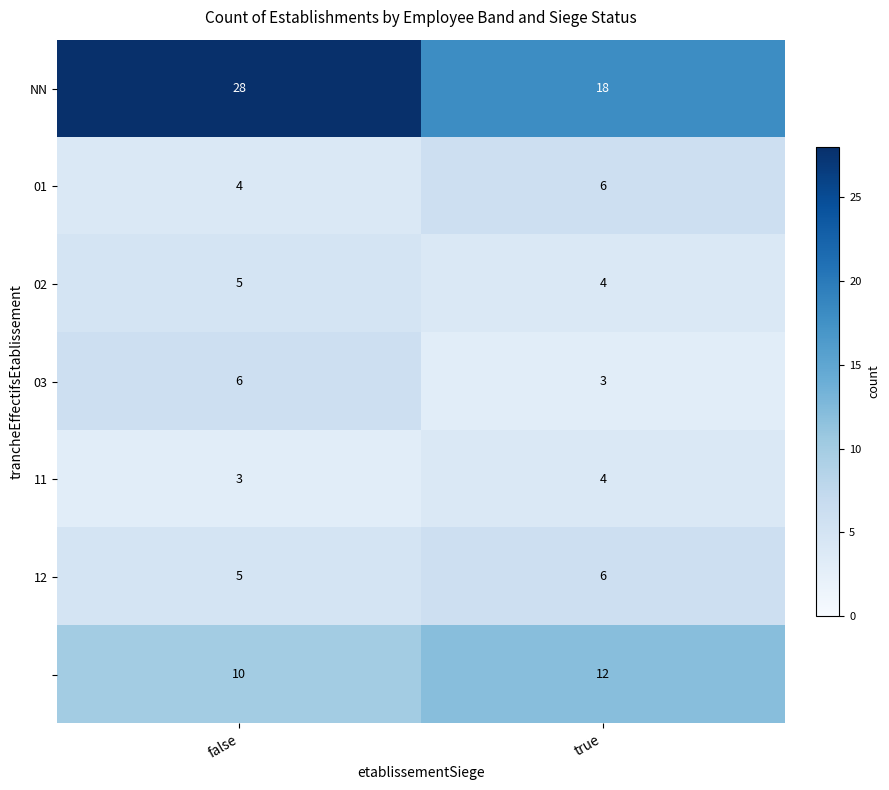

What is the maximum value shown in the chart?

28